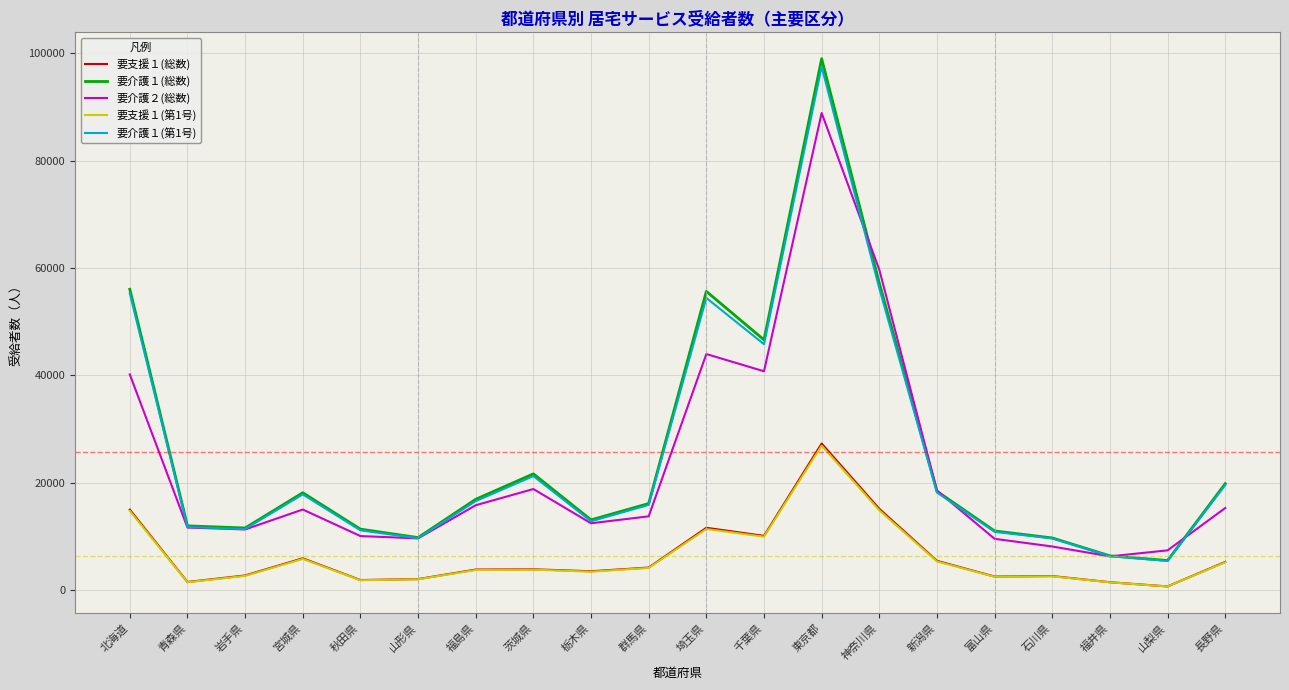

What is the approximate value of 要介護１(総数) at 山形県, to the nearest 100?

9800